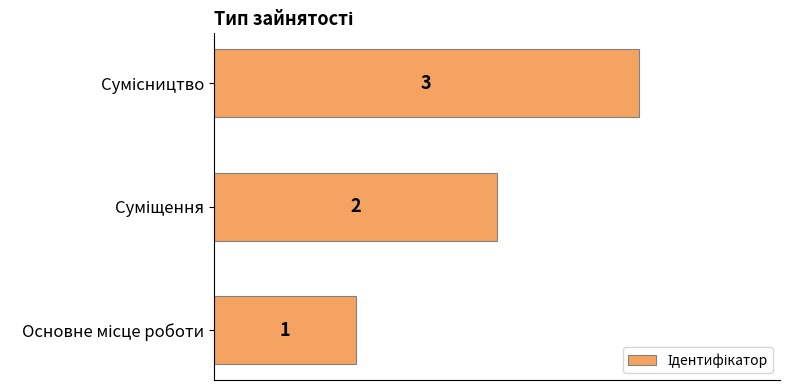

Are the bars horizontal?

Yes